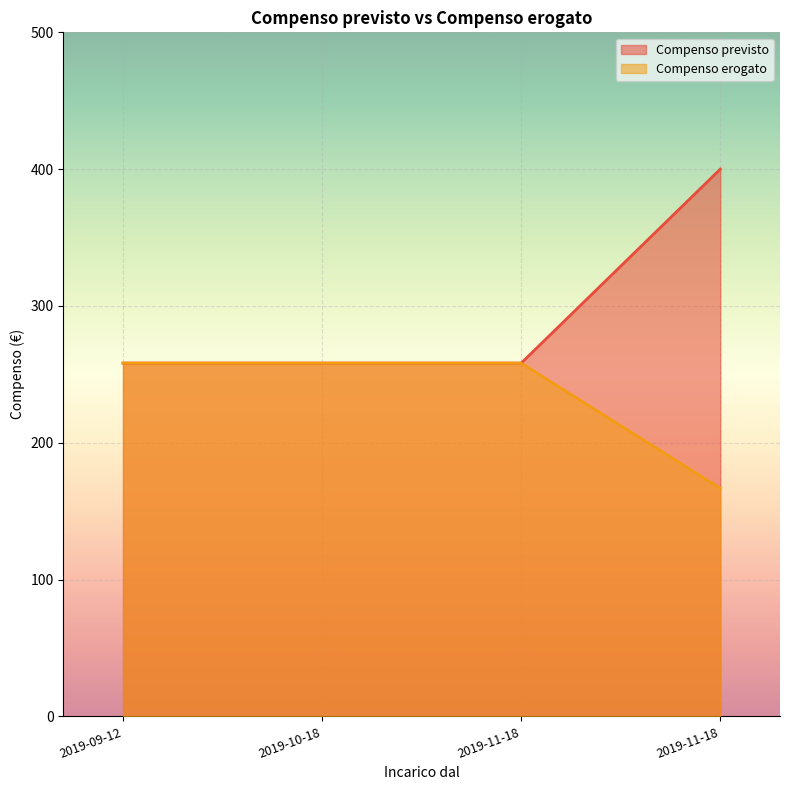

What value does the Compenso previsto series have at 2019-09-12?

258.2